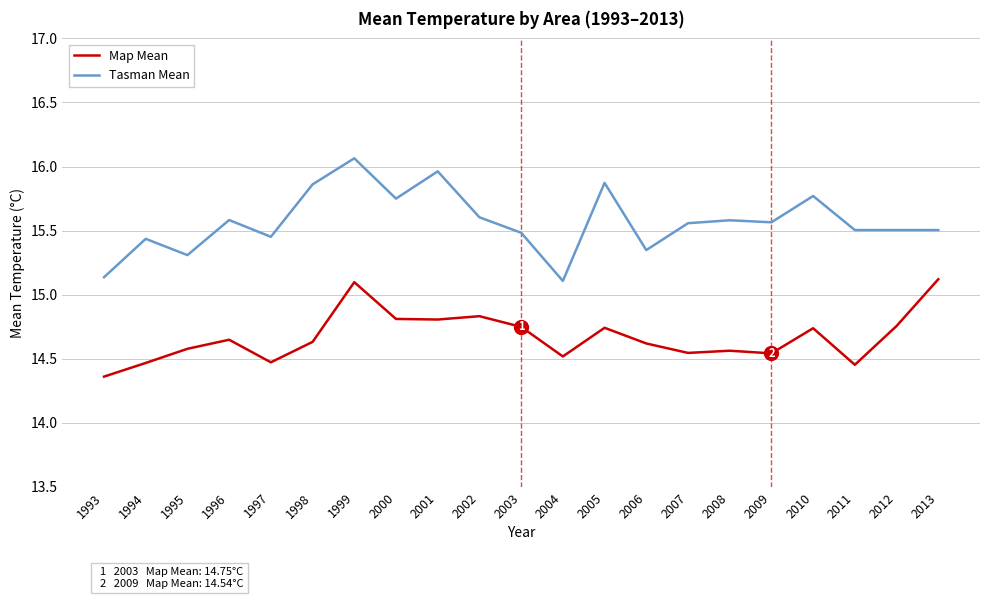

What is the difference between the maximum and minimum values in the Map Mean series?

0.8